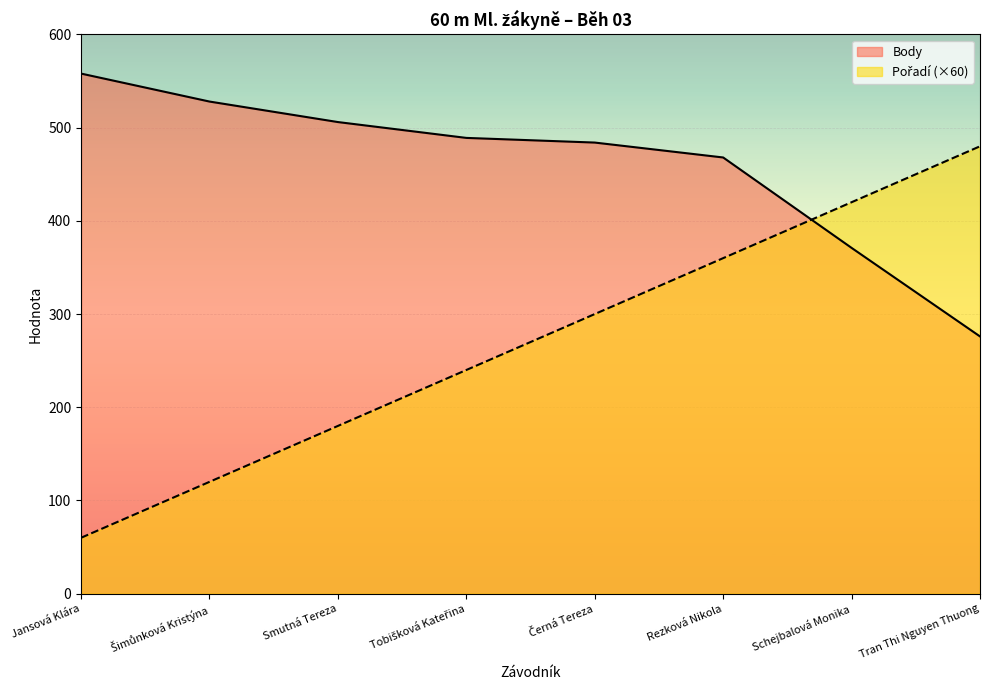

Reading left to right, what are all the values shown in this chart?

Pořadí: 60	120	180	240	300	360	420	480
Body: 558	528	506	489	484	468	371	276